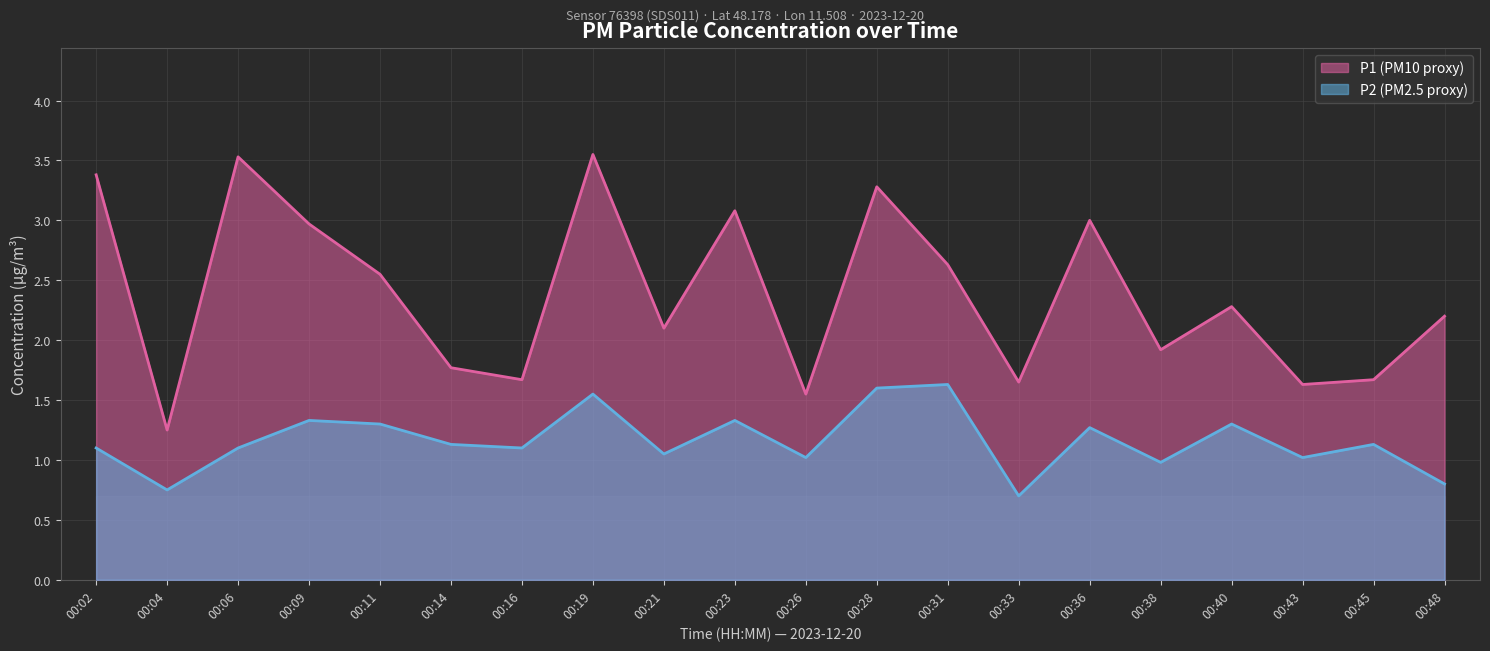

What is the spread (max minus min) of values at 00:02?

2.3